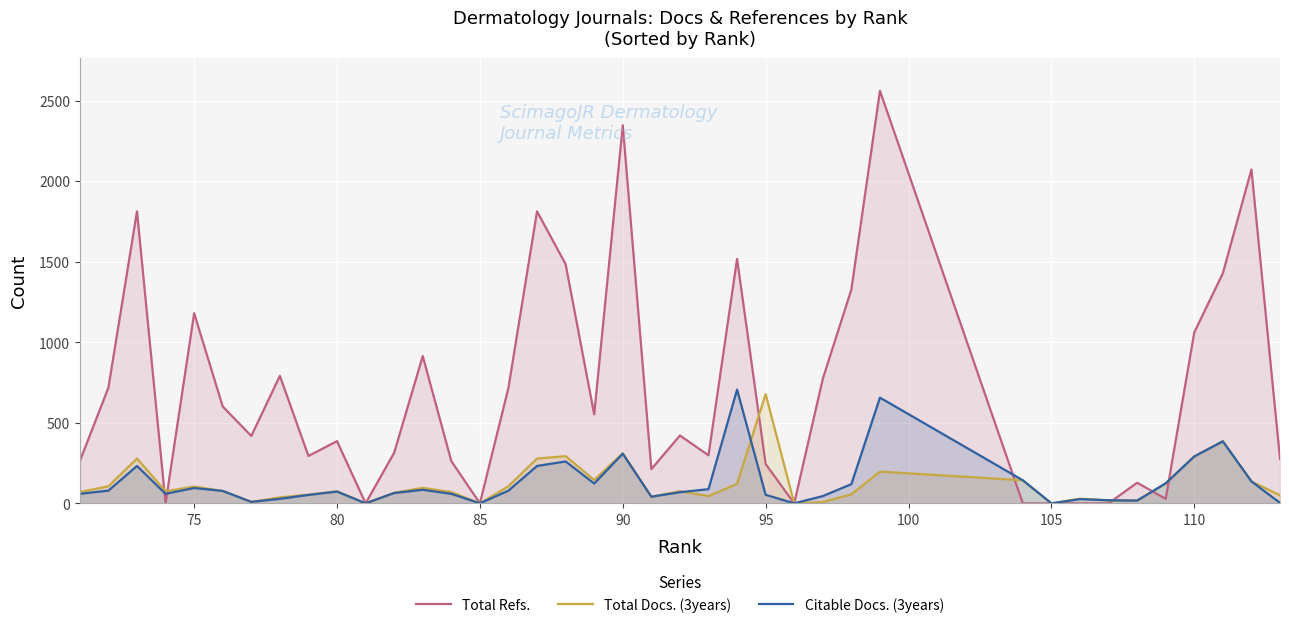

True or false: Citable Docs. (3years) has more than 0 points higher than both neighbors.

True